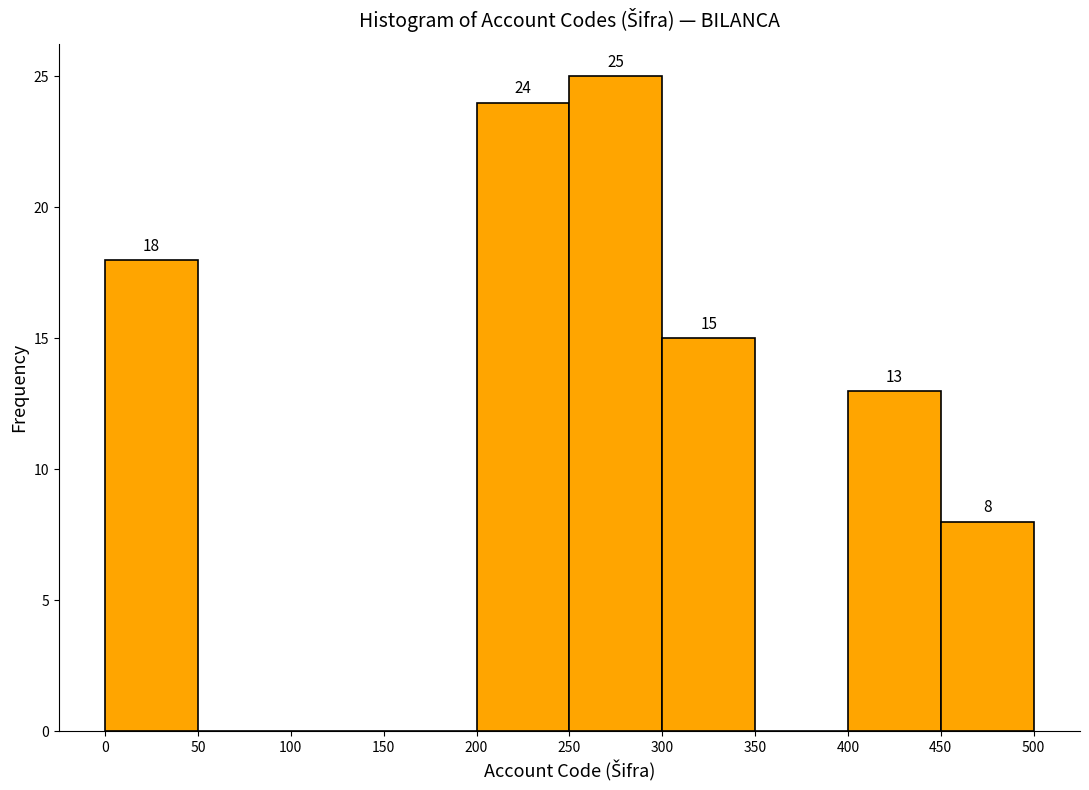

Which range on the x-axis has the tallest bar?

250 to 300